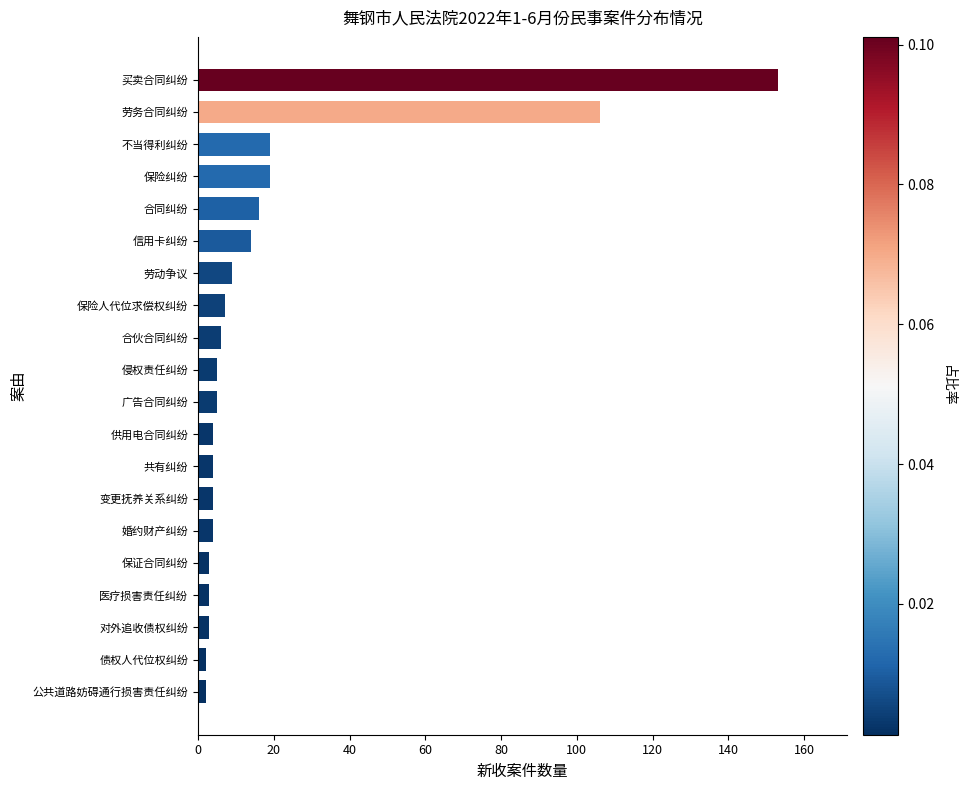

True or false: the data shows 9 at 劳动争议.

True